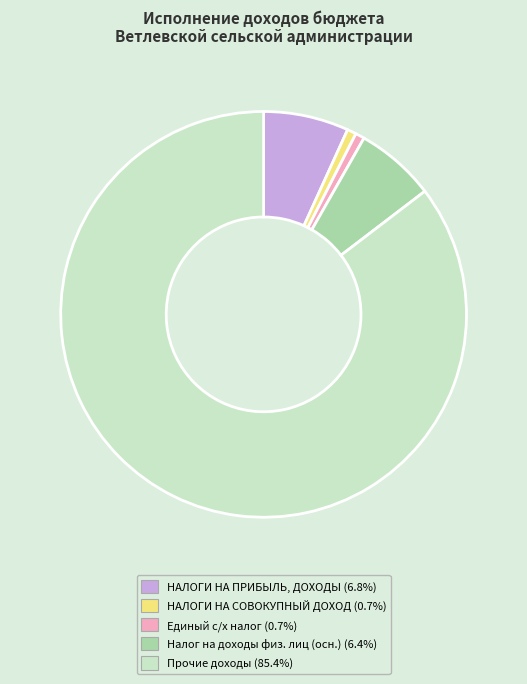

Combined, do Налог на доходы физ. лиц (осн.) (6.4%) and Прочие доходы (85.4%) account for over 50%?

Yes